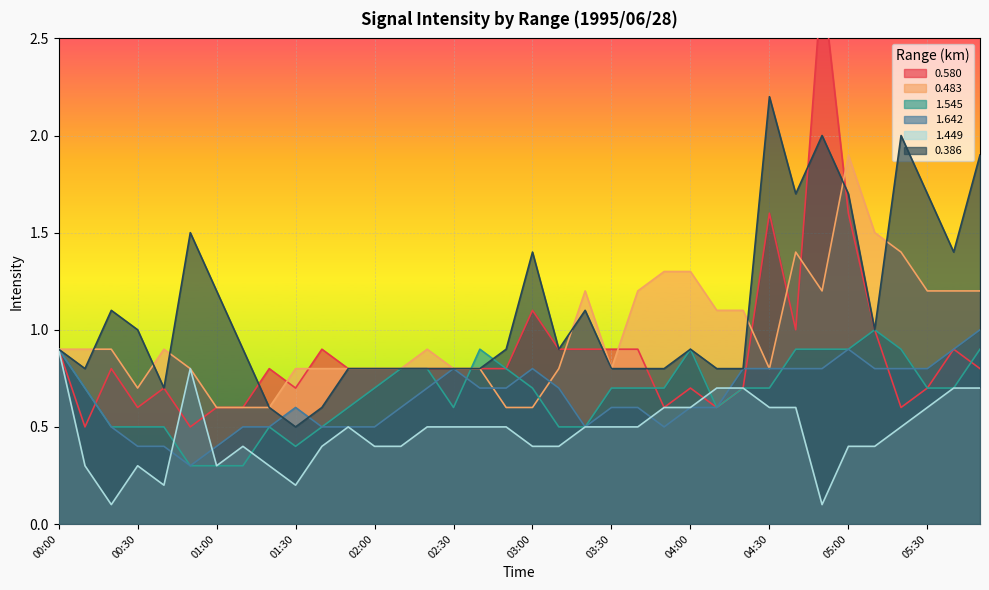

At which category is the sum across all series the highest?

04:50